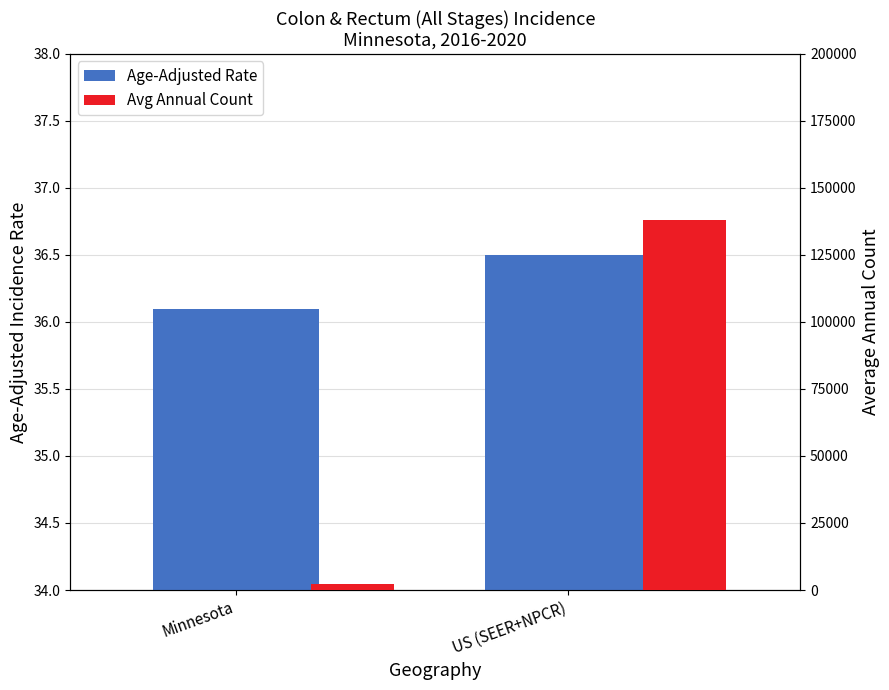

At which category does the chart reach its minimum across all series?

Minnesota